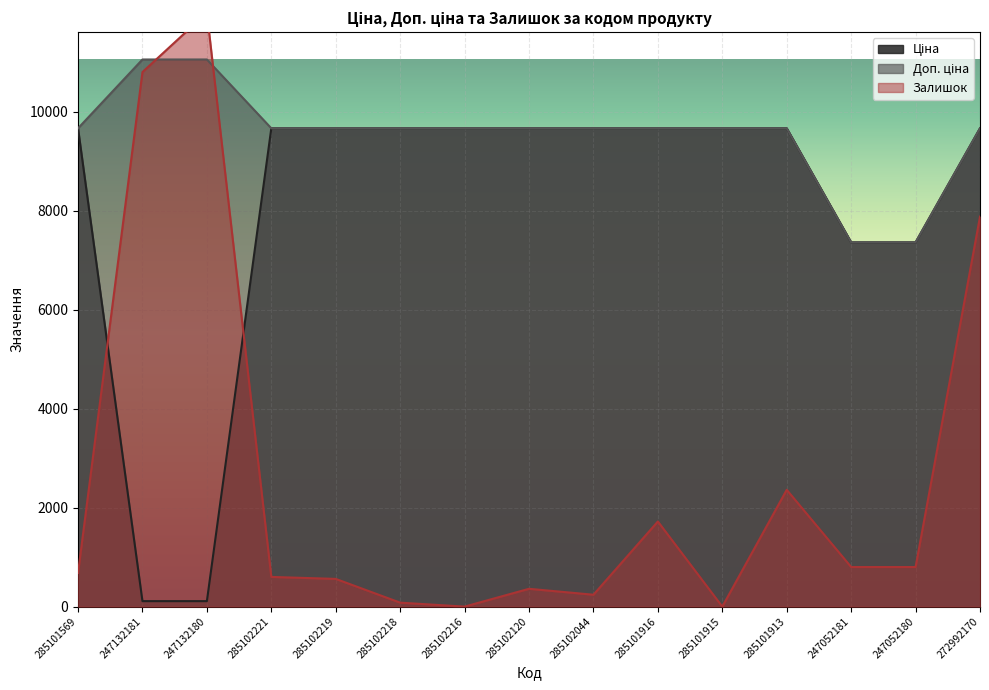

What is the value of the Доп. ціна point at the 10th from the left?

9664.7